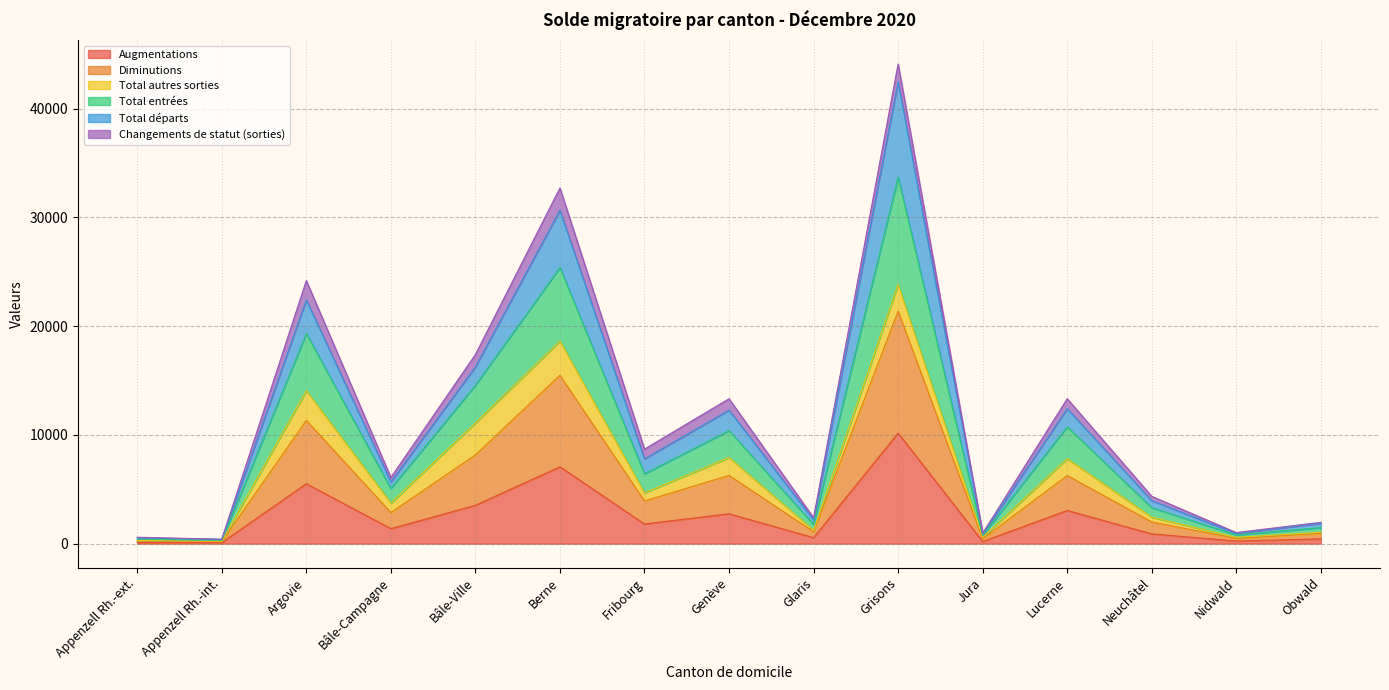

Where is the first local maximum for Augmentations?

Argovie